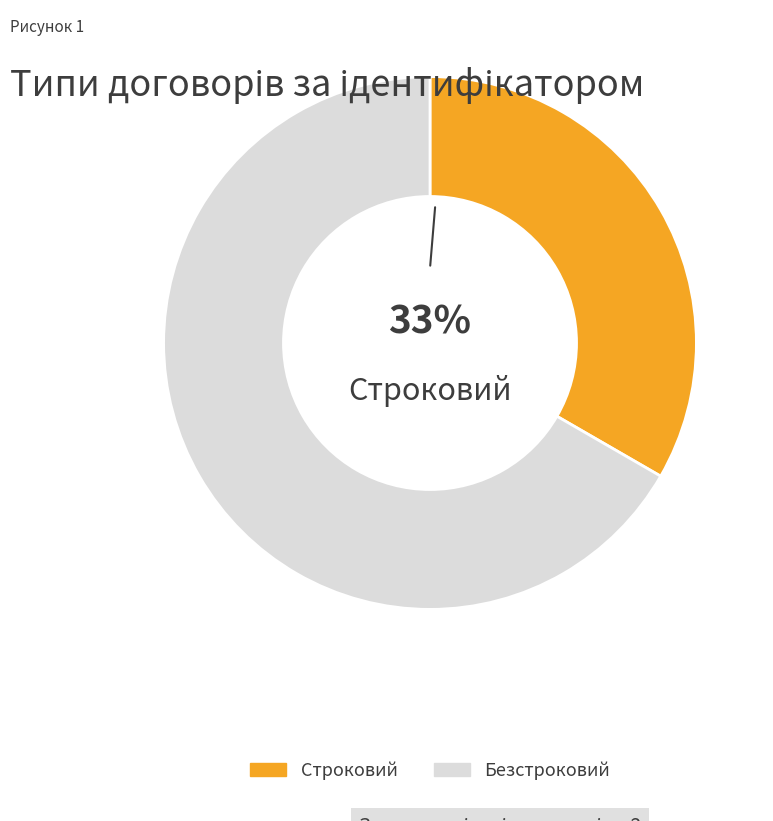

Is it true that Безстроковий is 76% of the pie?

False